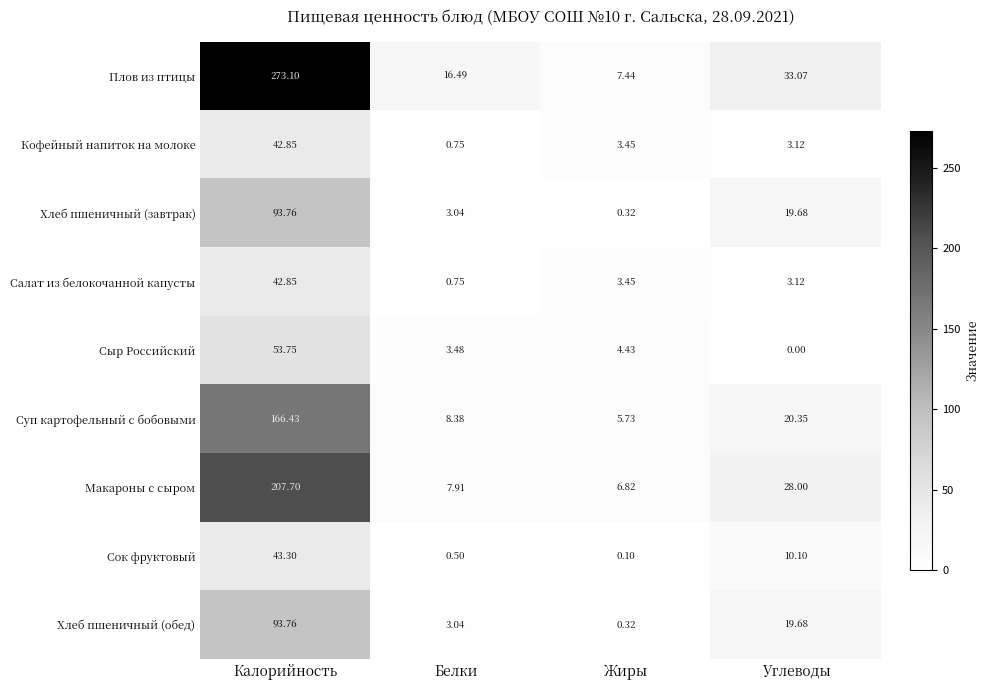

Which series has the widest spread of values?

Плов из птицы